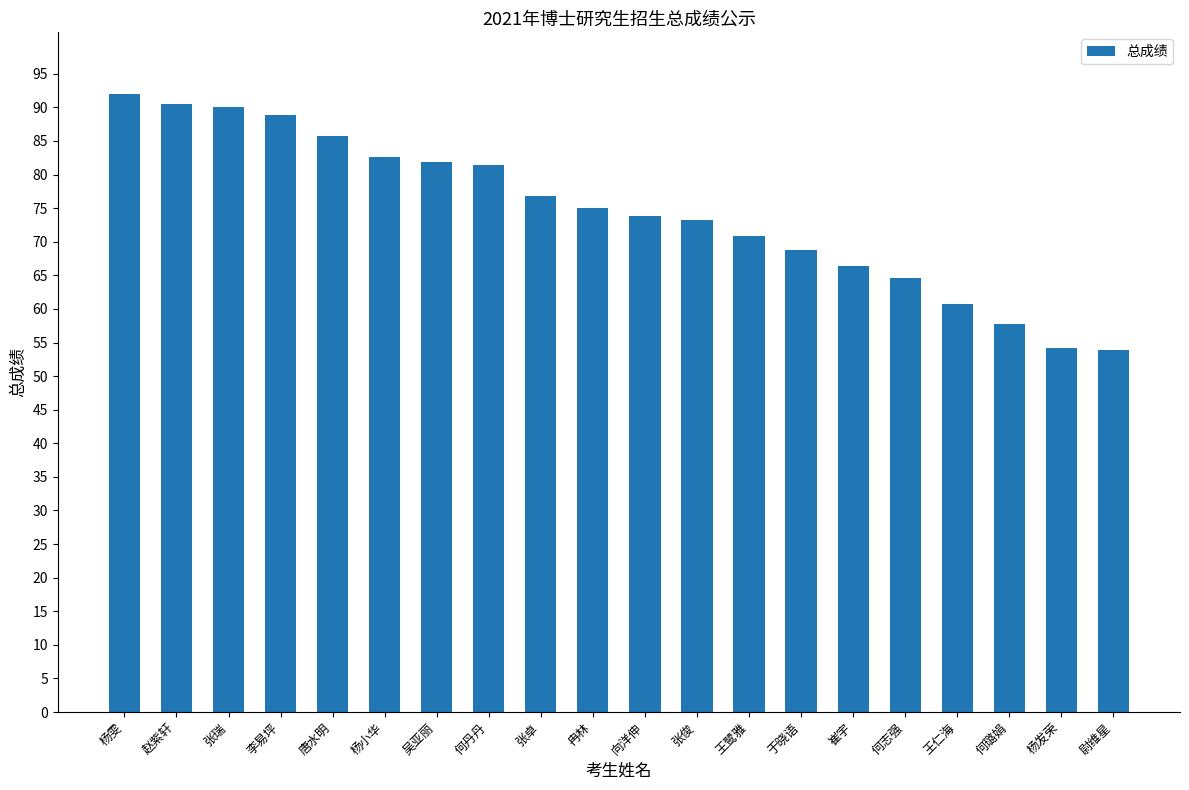

What is the ratio of the value at 张俊 to the value at 何丹丹?

0.9